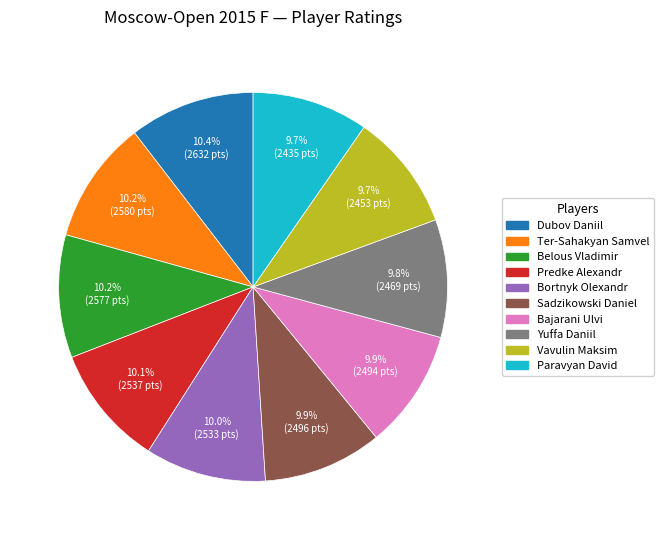

What is the ratio of the value at Belous Vladimir to the value at Paravyan David?

1.1